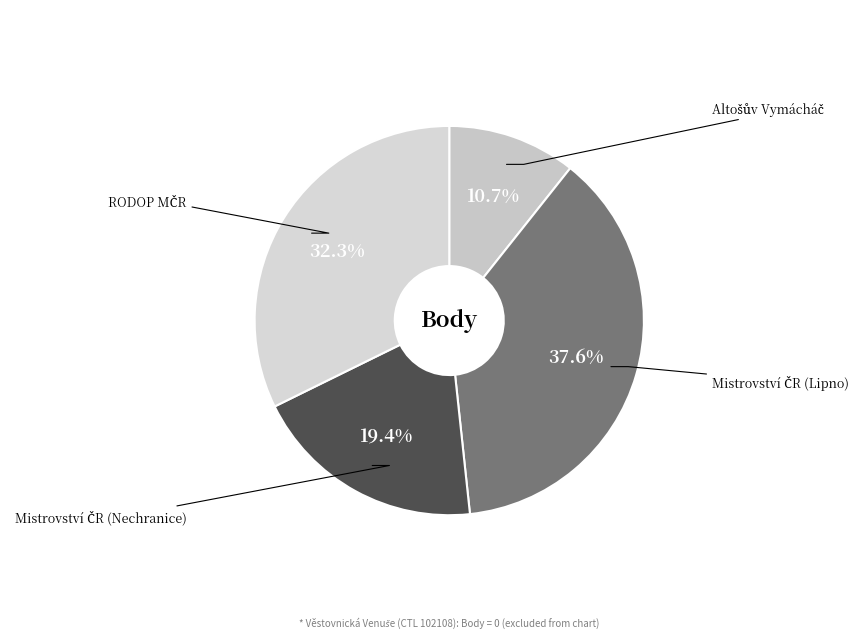

How many segments does this pie chart have?

4